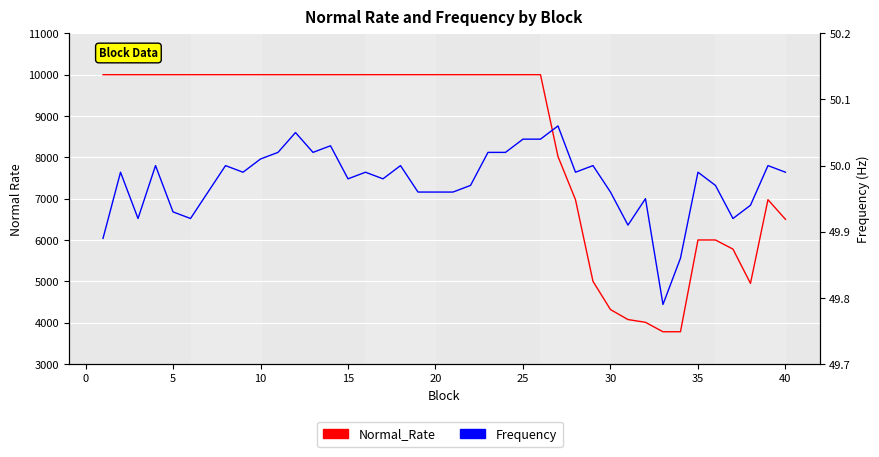

What is the highest value of the Normal_Rate series?

10000.0